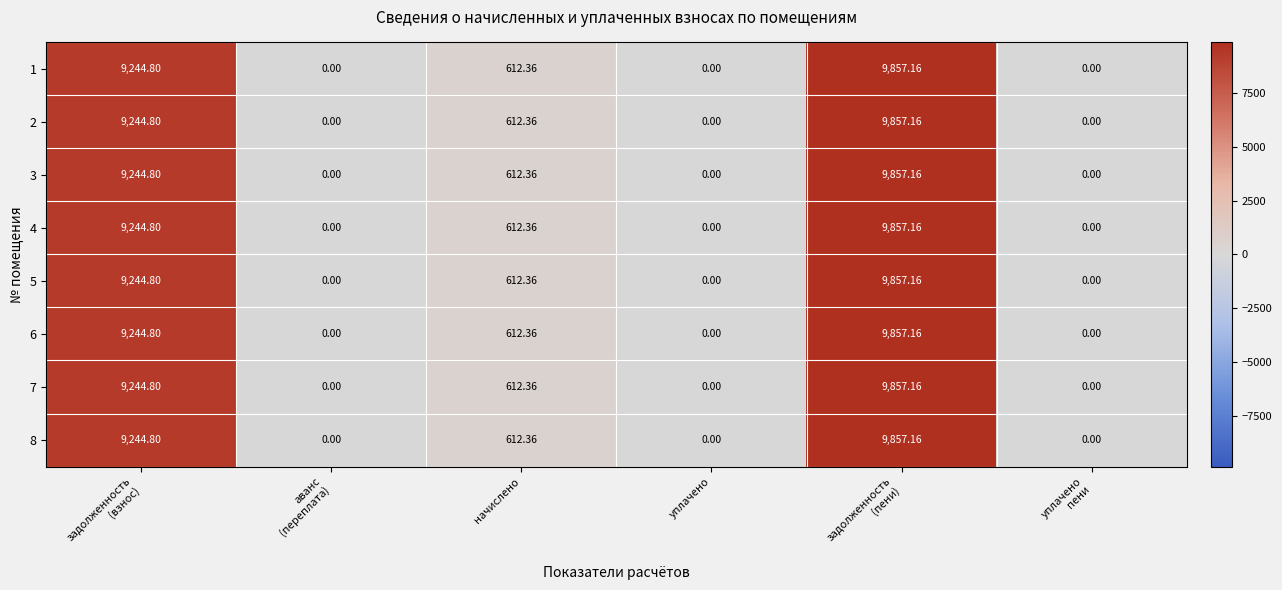

Where is 1 nearest to the value 4928?

начислено